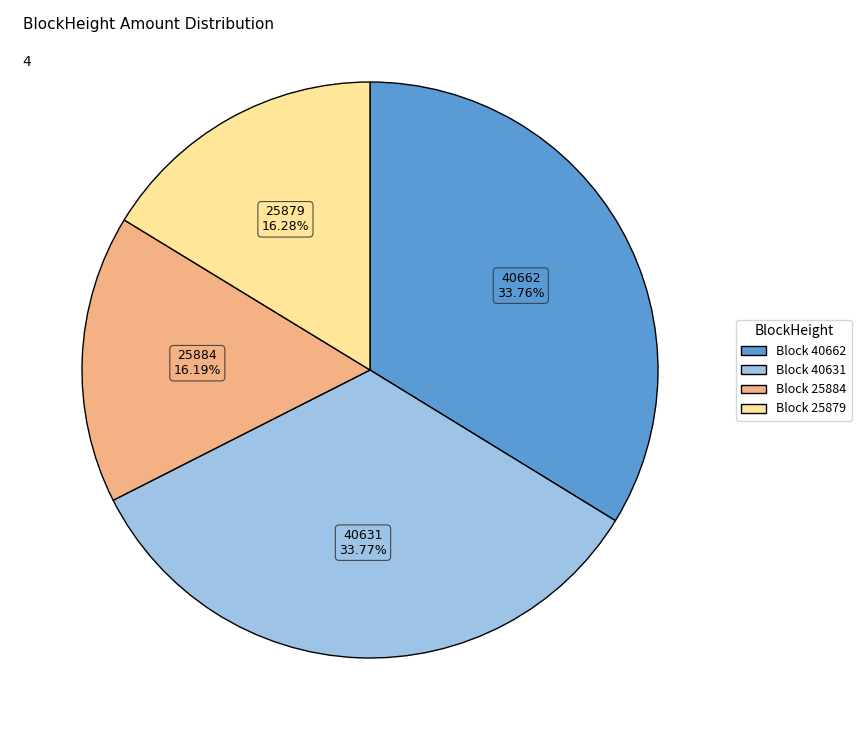

Does any single category account for the majority?

No